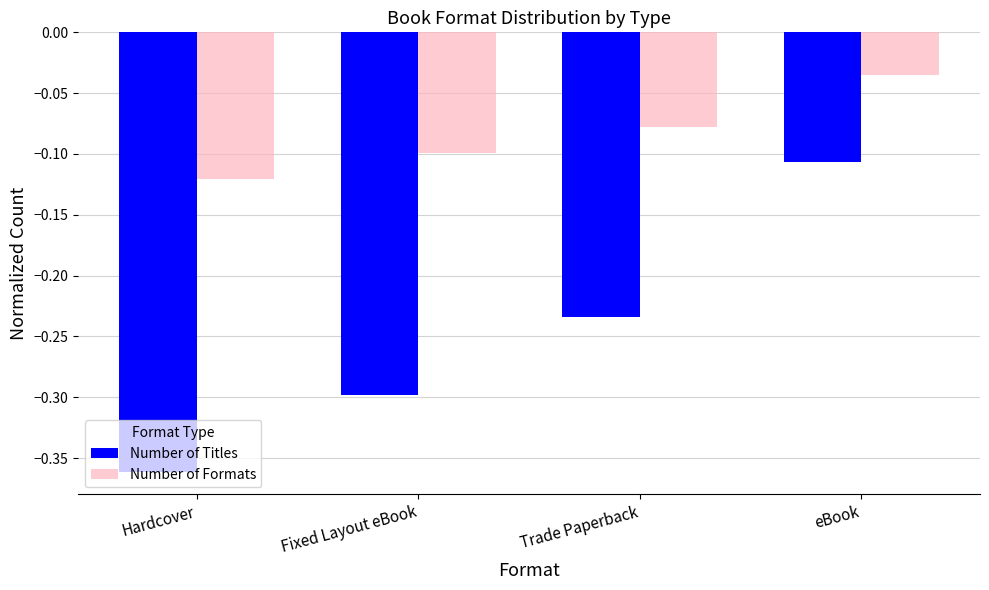

What is the sum of all Number of Formats values?

-0.3